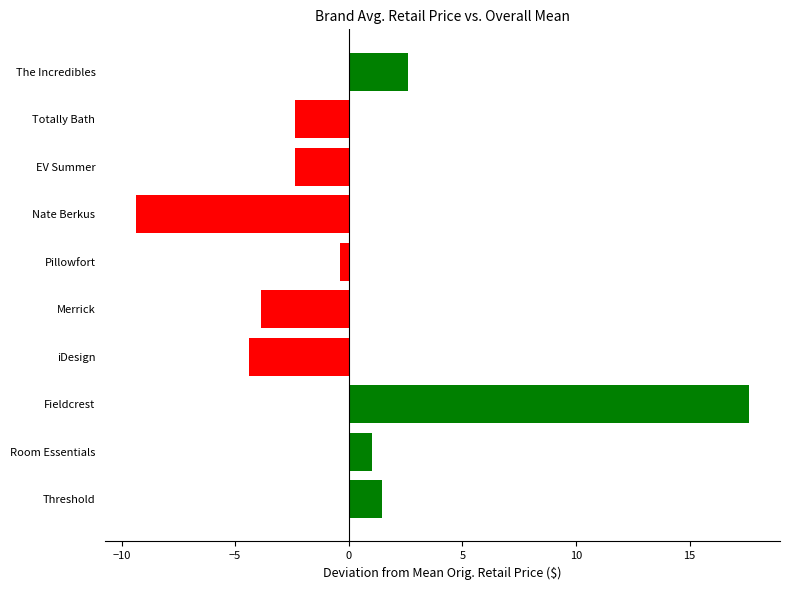

What value does the data have at Merrick?

-3.9